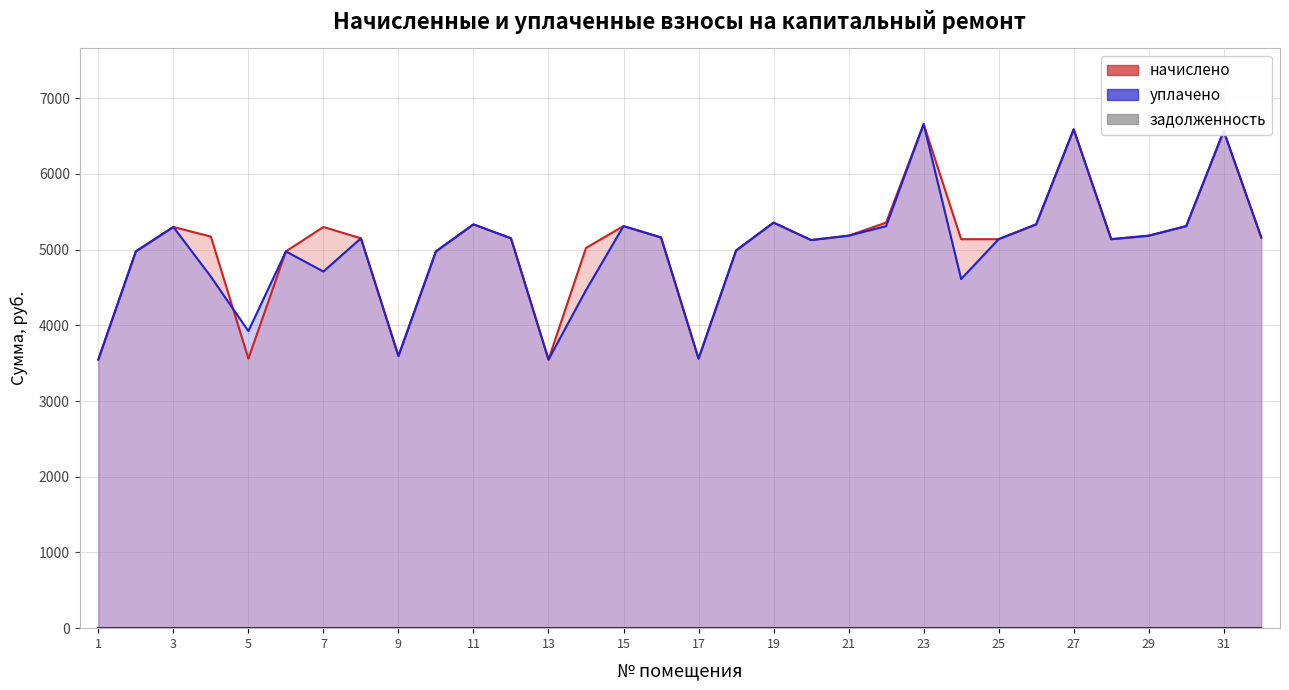

In уплачено, how many points are higher than both neighbors (excluding endpoints)?

9